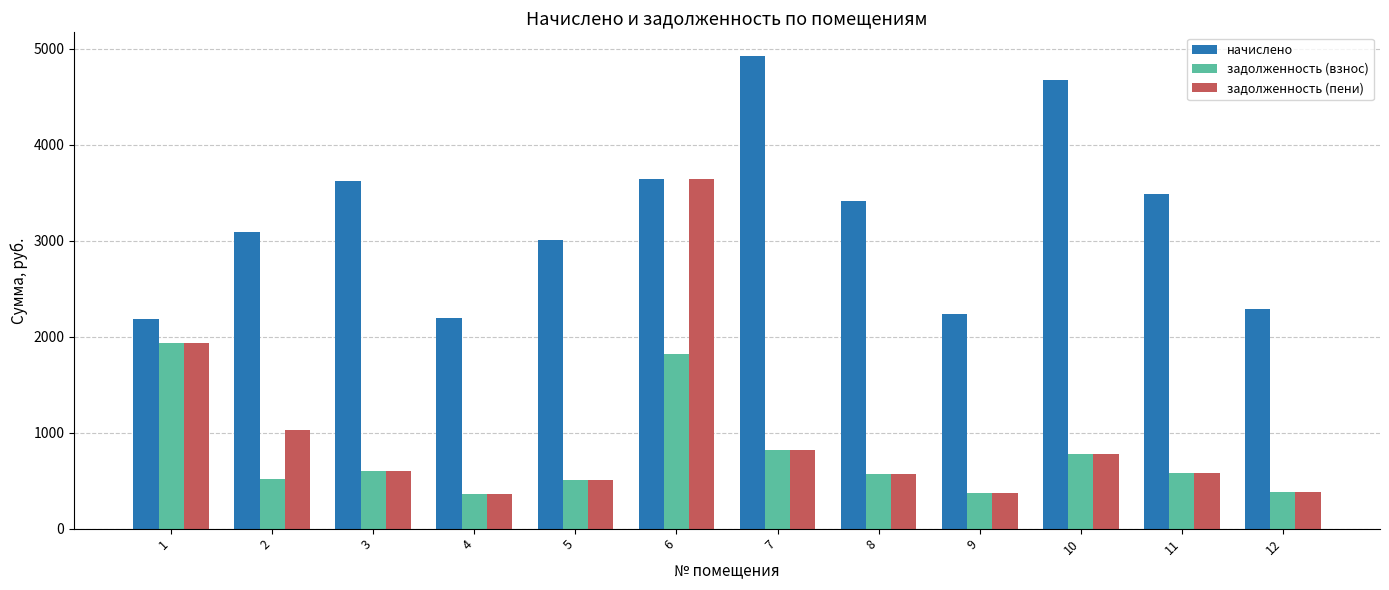

What is the total value across all series at 4?

2922.1